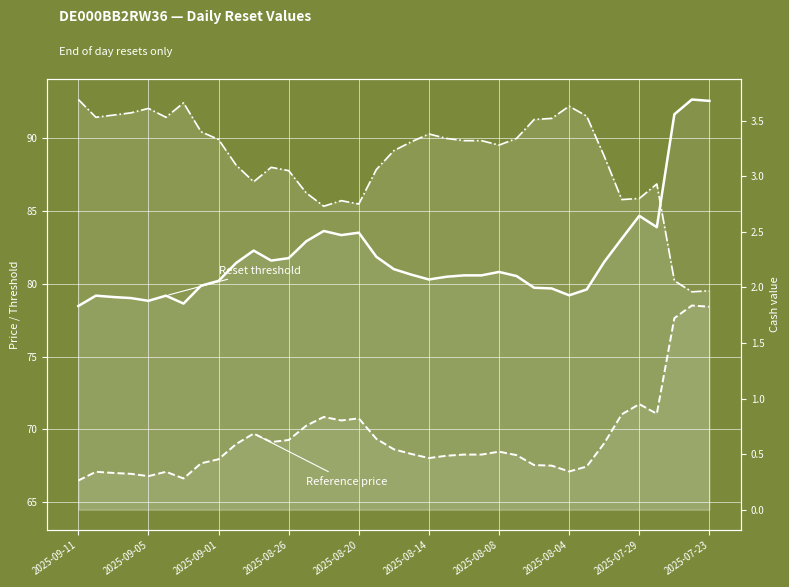

The value of Cash value at 21 is 5.6. True or false?

False